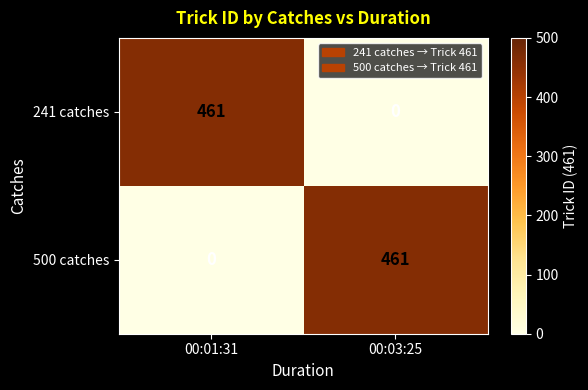

How many positive values does the 241 catches series have?

1